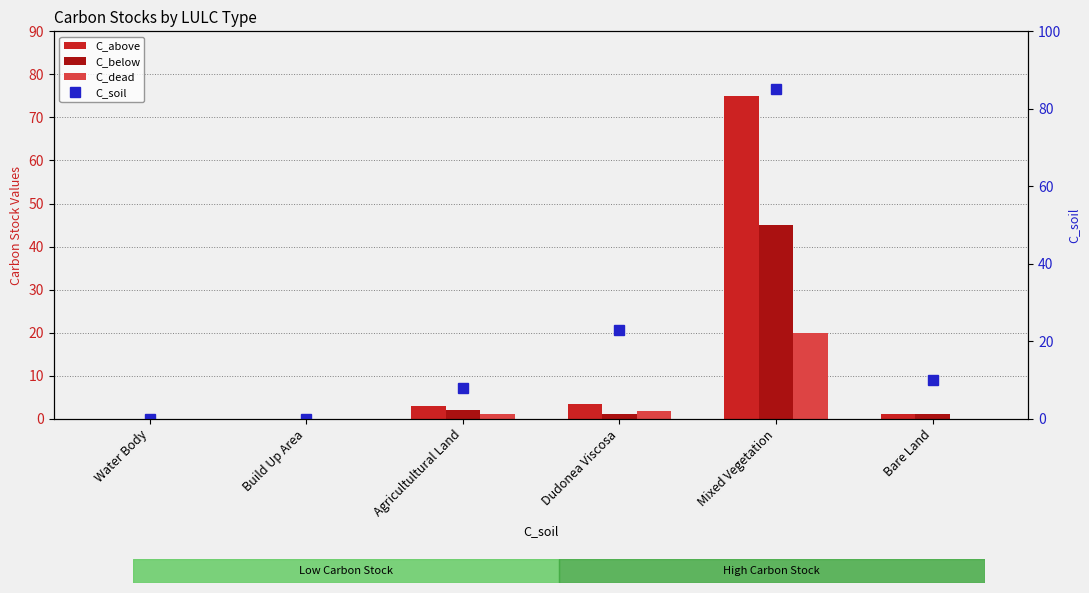

How many values in the C_below series are below 1?

2